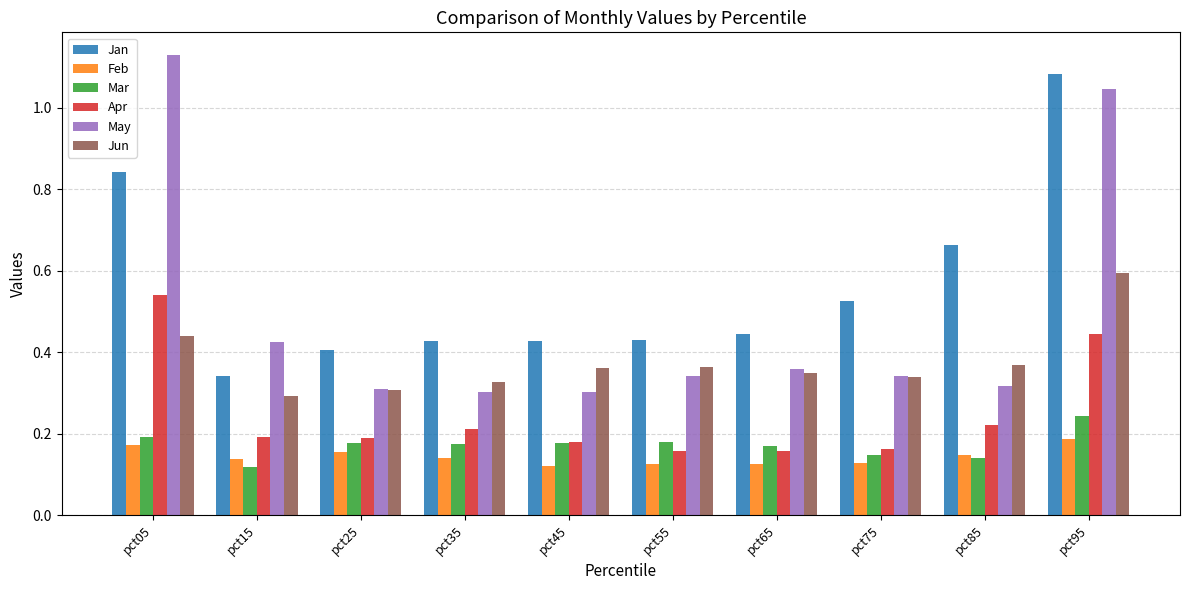

What are all the series names shown in the legend?

Jan, Feb, Mar, Apr, May, Jun